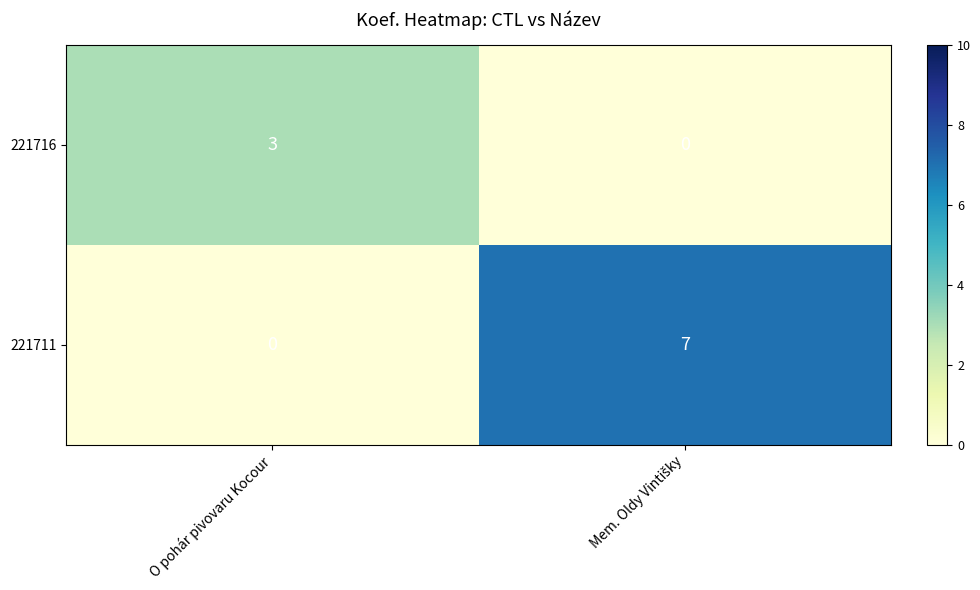

True or false: 221716 has a value of 3 at O pohár pivovaru Kocour.

True